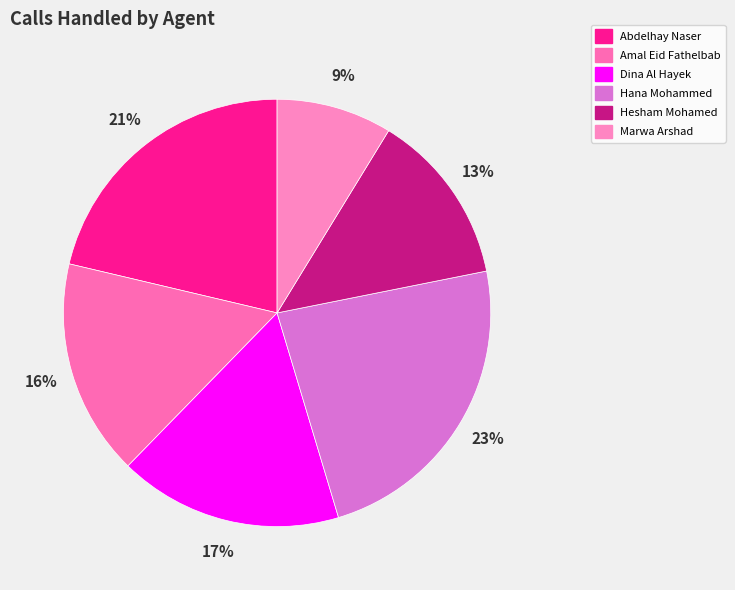

The Hesham Mohamed slice represents 13% of the pie. True or false?

True